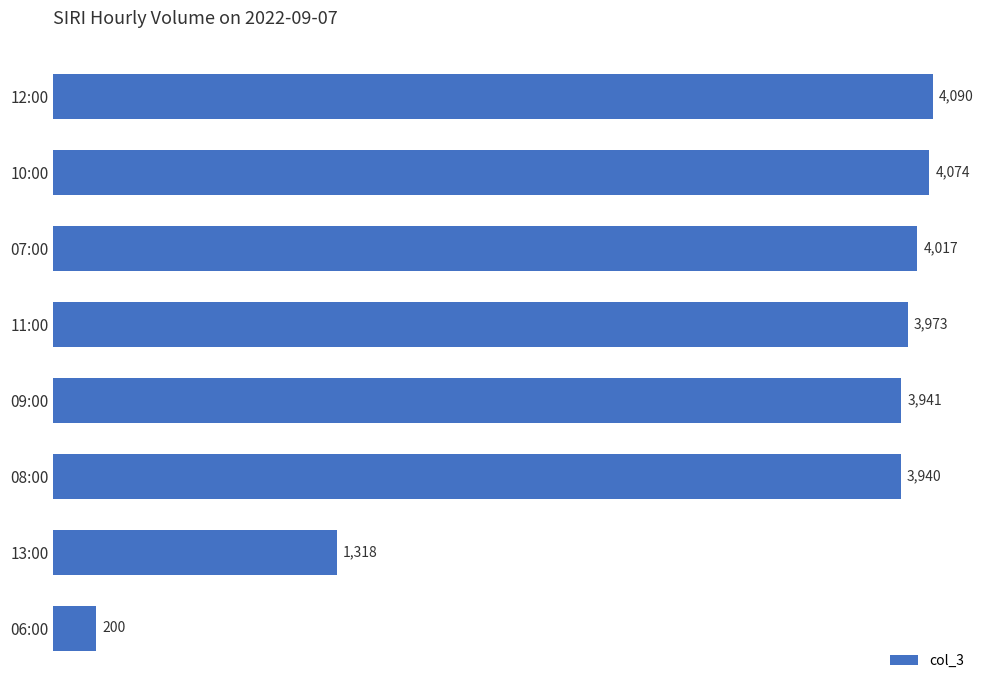

What is the maximum value shown in the chart?

4090